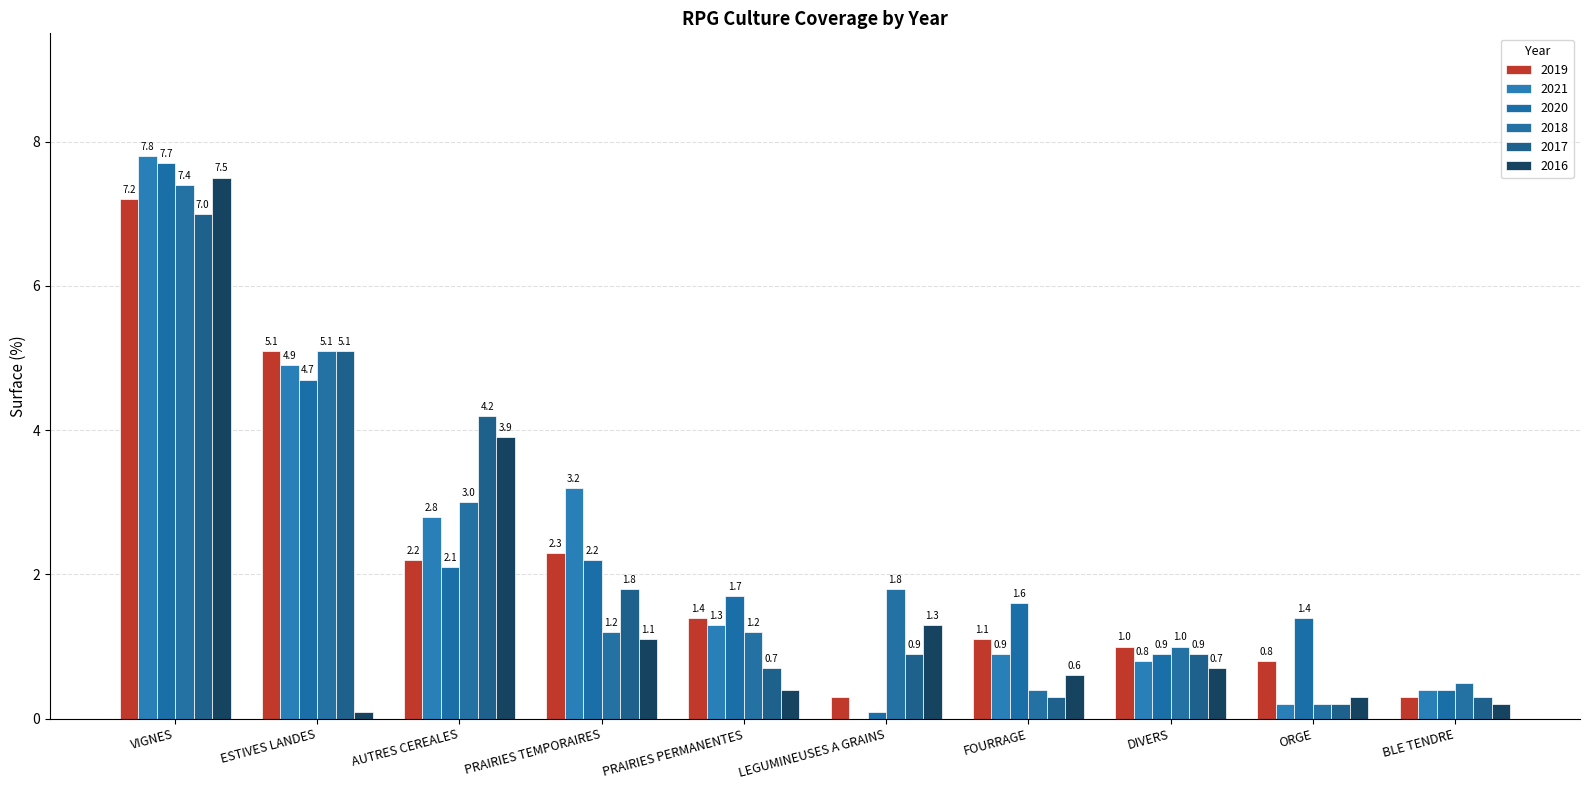

The value of 2018 at ESTIVES LANDES is 5.1. True or false?

True